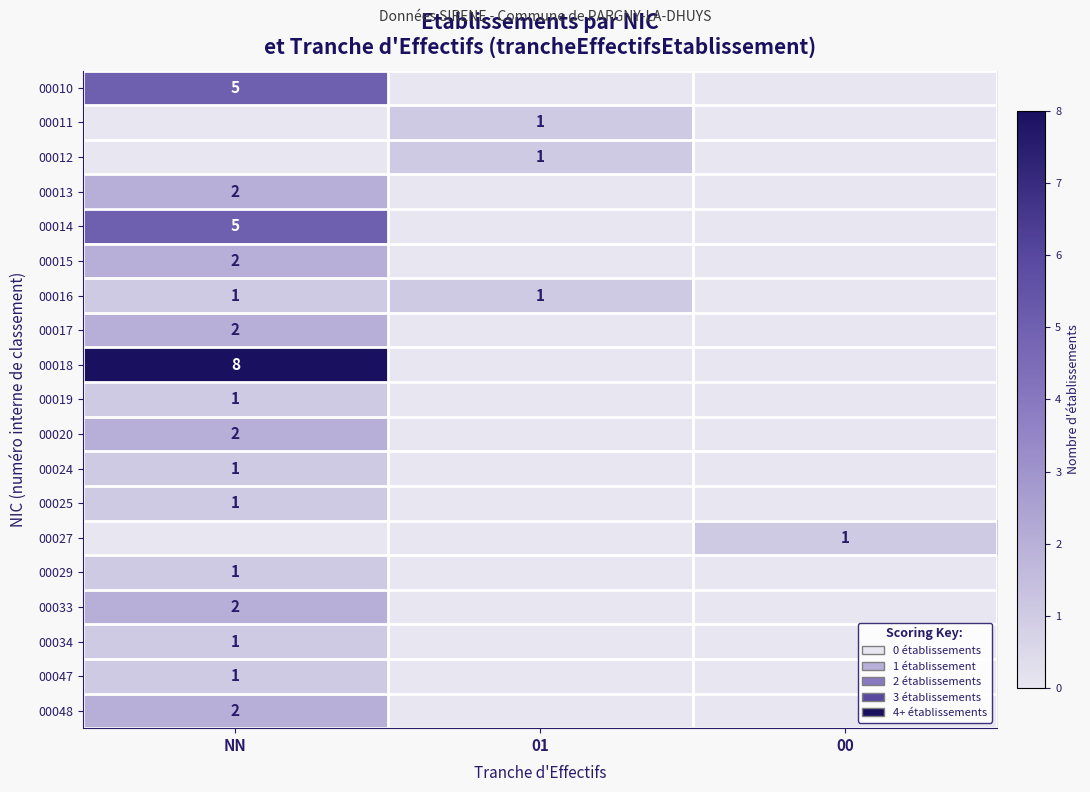

Is it true that 00015 equals 1 at NN?

False